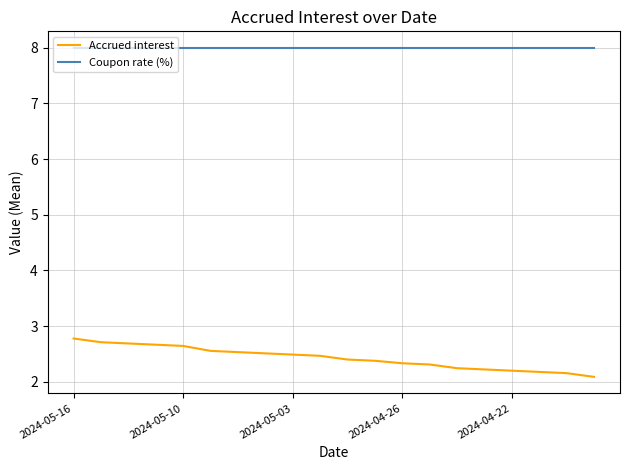

What is the average value of the Accrued interest series?

2.4